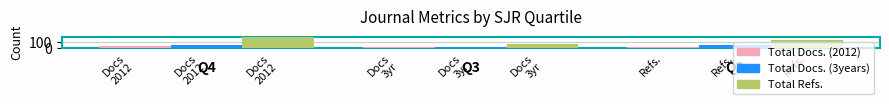

What value does the Total Docs. (3years) series have at Docs
2012?

54